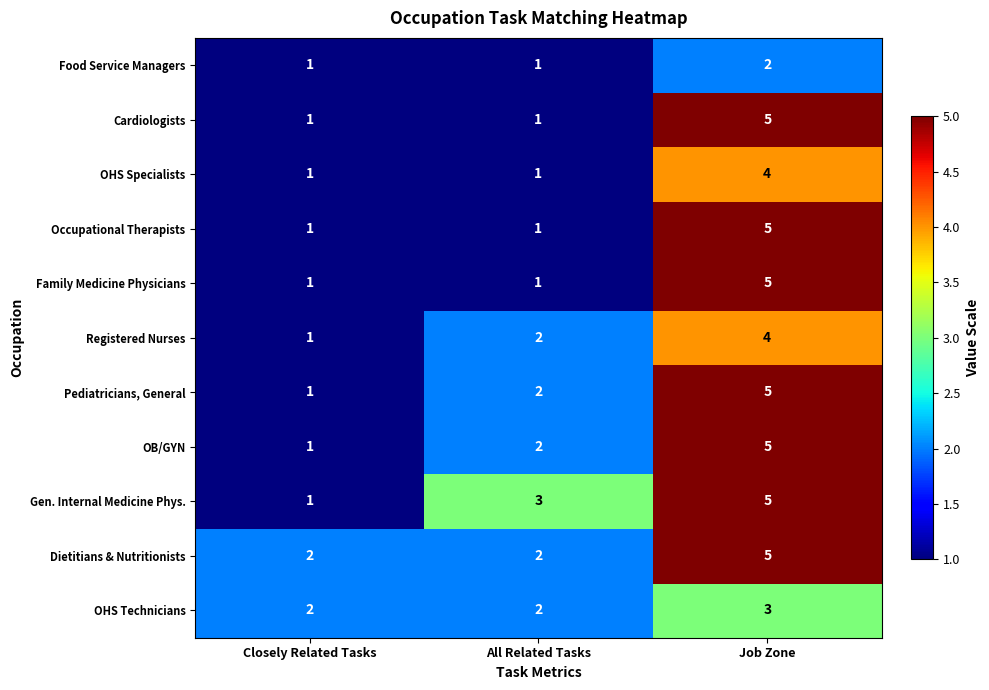

What is the highest value of the Registered Nurses series?

4